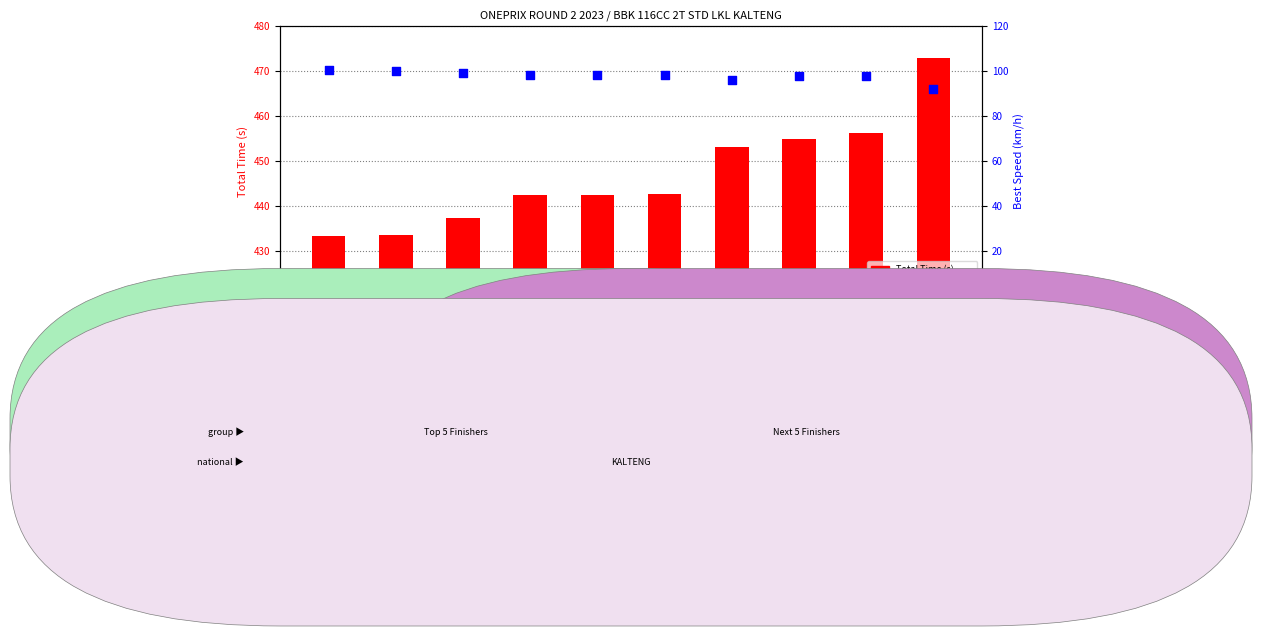

Which series has the largest total across all categories?

Total Time (s)